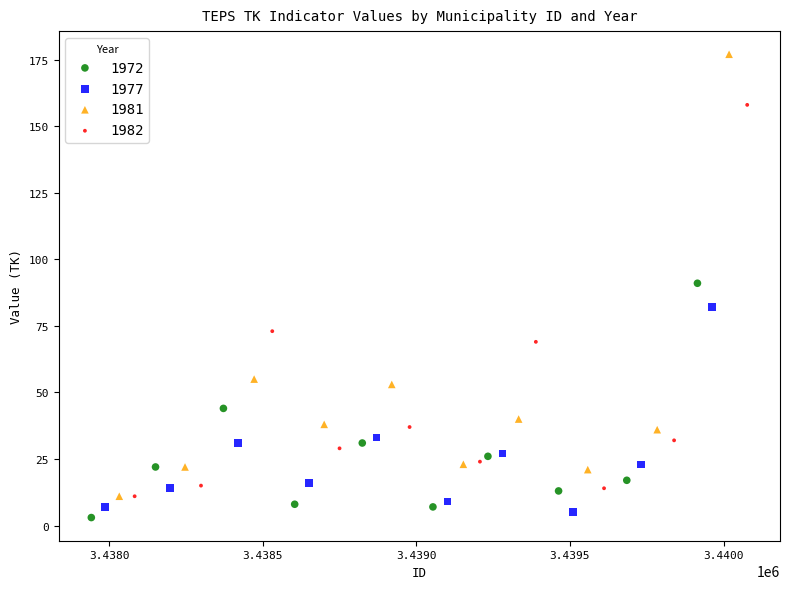

Which series contains the highest Y value?

1981